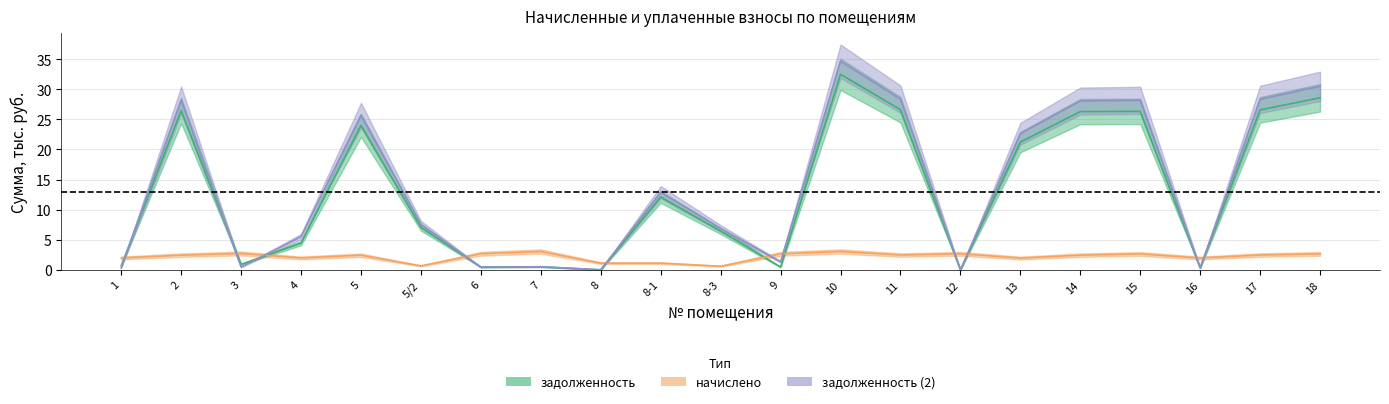

How many positive values does the задолженность series have?

19